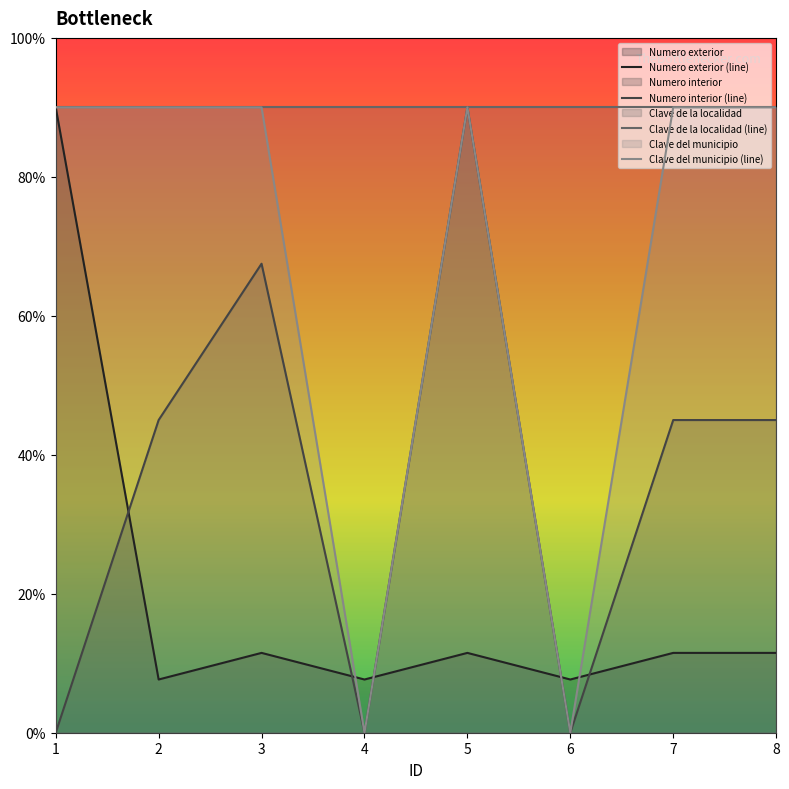

List the labels in order of Clave del municipio value, smallest first.

4, 6, 1, 2, 3, 5, 7, 8